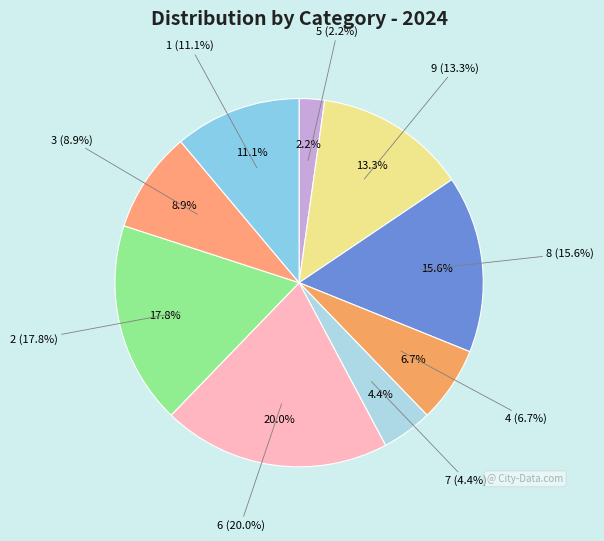

Does 4 account for over 50% of the chart?

No